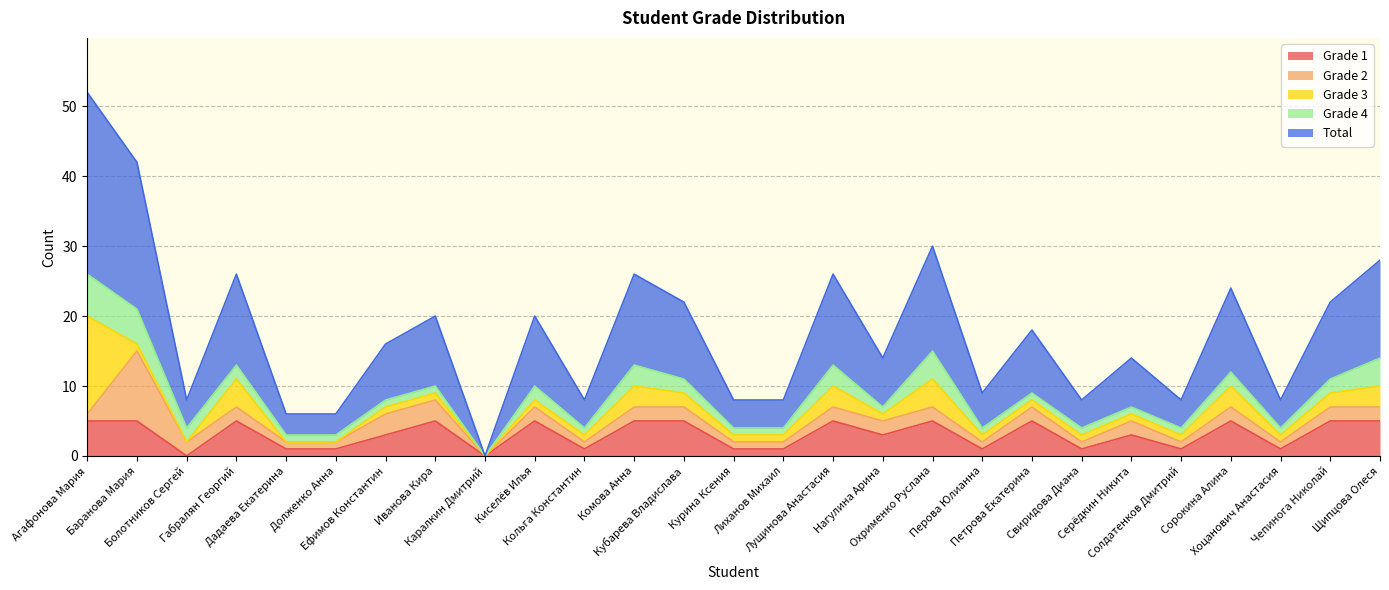

Reading right to left, extract all data points from this chart.

Grade 1: Щипцова Олеся=5	Чепинога Николай=5	Хоцанович Анастасия=1	Сорокина Алина=5	Солдатенков Дмитрий=1	Серёдкин Никита=3	Свиридова Диана=1	Петрова Екатерина=5	Перова Юлианна=1	Охрименко Руслана=5	Нагулина Арина=3	Лущинова Анастасия=5	Лиханов Михаил=1	Курина Ксения=1	Кубарева Владислава=5	Комова Анна=5	Кольга Константин=1	Киселёв Илья=5	Каралкин Дмитрий=0	Иванова Кира=5	Ефимов Константин=3	Долженко Анна=1	Дадаева Екатерина=1	Габралян Георгий=5	Болотников Сергей=0	Баранова Мария=5	Агафонова Мария=5
Grade 2: Щипцова Олеся=2	Чепинога Николай=2	Хоцанович Анастасия=1	Сорокина Алина=2	Солдатенков Дмитрий=1	Серёдкин Никита=2	Свиридова Диана=1	Петрова Екатерина=2	Перова Юлианна=1	Охрименко Руслана=2	Нагулина Арина=2	Лущинова Анастасия=2	Лиханов Михаил=1	Курина Ксения=1	Кубарева Владислава=2	Комова Анна=2	Кольга Константин=1	Киселёв Илья=2	Каралкин Дмитрий=0	Иванова Кира=3	Ефимов Константин=3	Долженко Анна=1	Дадаева Екатерина=1	Габралян Георгий=2	Болотников Сергей=2	Баранова Мария=10	Агафонова Мария=1
Grade 3: Щипцова Олеся=3	Чепинога Николай=2	Хоцанович Анастасия=1	Сорокина Алина=3	Солдатенков Дмитрий=1	Серёдкин Никита=1	Свиридова Диана=1	Петрова Екатерина=1	Перова Юлианна=1	Охрименко Руслана=4	Нагулина Арина=1	Лущинова Анастасия=3	Лиханов Михаил=1	Курина Ксения=1	Кубарева Владислава=2	Комова Анна=3	Кольга Константин=1	Киселёв Илья=1	Каралкин Дмитрий=0	Иванова Кира=1	Ефимов Константин=1	Долженко Анна=0	Дадаева Екатерина=0	Габралян Георгий=4	Болотников Сергей=0	Баранова Мария=1	Агафонова Мария=14
Grade 4: Щипцова Олеся=4	Чепинога Николай=2	Хоцанович Анастасия=1	Сорокина Алина=2	Солдатенков Дмитрий=1	Серёдкин Никита=1	Свиридова Диана=1	Петрова Екатерина=1	Перова Юлианна=1	Охрименко Руслана=4	Нагулина Арина=1	Лущинова Анастасия=3	Лиханов Михаил=1	Курина Ксения=1	Кубарева Владислава=2	Комова Анна=3	Кольга Константин=1	Киселёв Илья=2	Каралкин Дмитрий=0	Иванова Кира=1	Ефимов Константин=1	Долженко Анна=1	Дадаева Екатерина=1	Габралян Георгий=2	Болотников Сергей=2	Баранова Мария=5	Агафонова Мария=6
Total: Щипцова Олеся=14	Чепинога Николай=11	Хоцанович Анастасия=4	Сорокина Алина=12	Солдатенков Дмитрий=4	Серёдкин Никита=7	Свиридова Диана=4	Петрова Екатерина=9	Перова Юлианна=5	Охрименко Руслана=15	Нагулина Арина=7	Лущинова Анастасия=13	Лиханов Михаил=4	Курина Ксения=4	Кубарева Владислава=11	Комова Анна=13	Кольга Константин=4	Киселёв Илья=10	Каралкин Дмитрий=0	Иванова Кира=10	Ефимов Константин=8	Долженко Анна=3	Дадаева Екатерина=3	Габралян Георгий=13	Болотников Сергей=4	Баранова Мария=21	Агафонова Мария=26